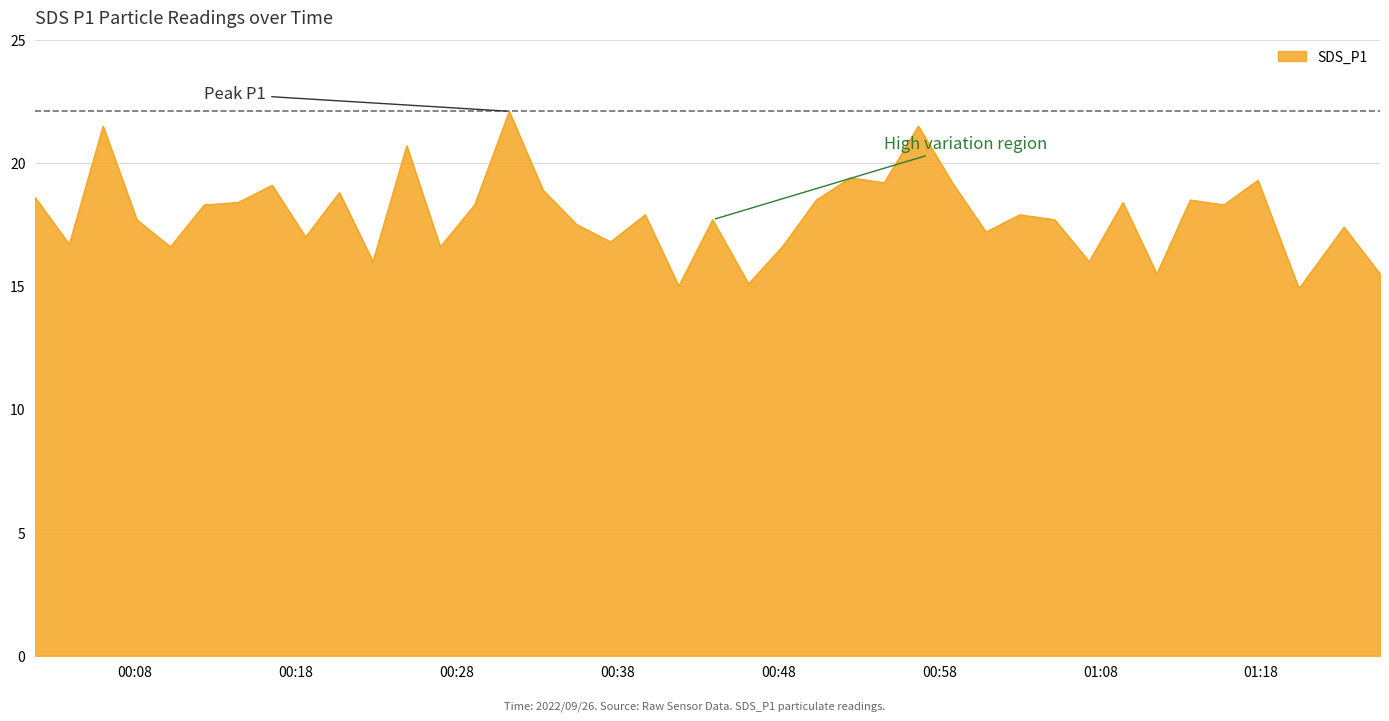

What is the minimum value shown in the chart?

14.9